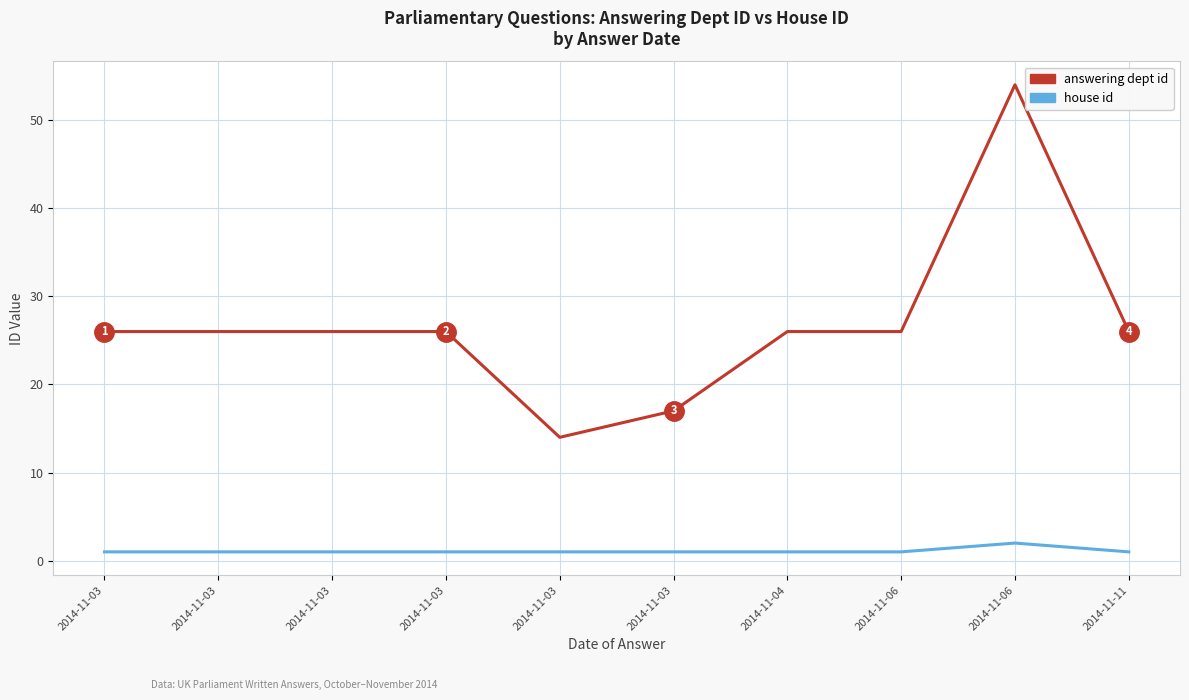

What is the average value of the answering dept id series?

27